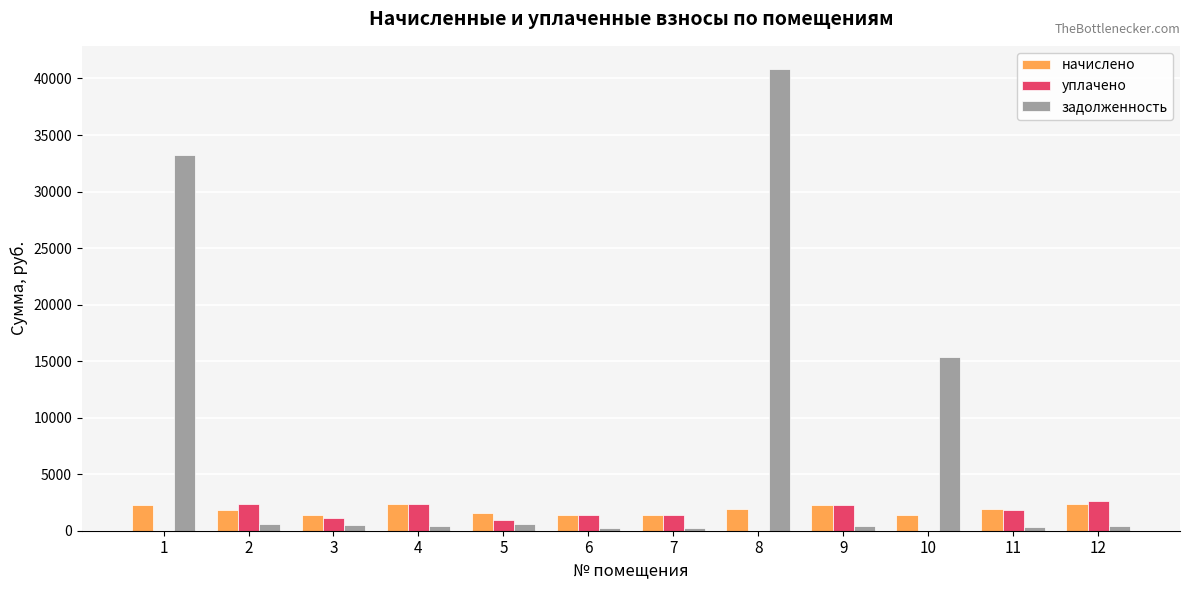

What is the highest value of the уплачено series?

2632.2